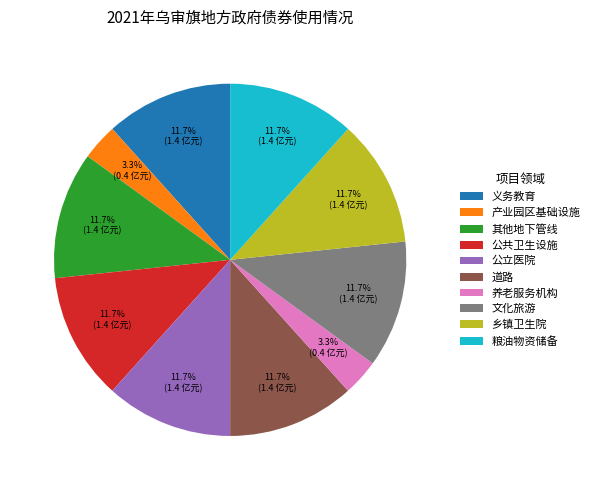

Is there a majority slice in this chart?

No